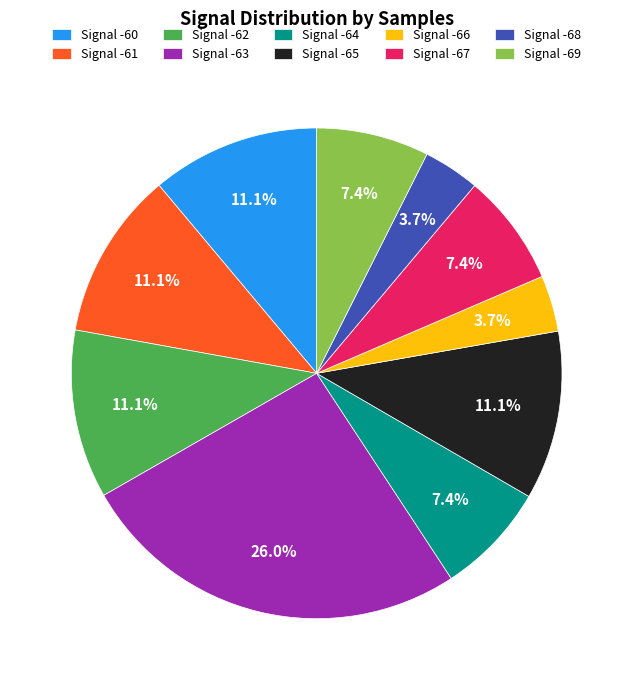

What is the largest slice in the pie chart?

Signal -63